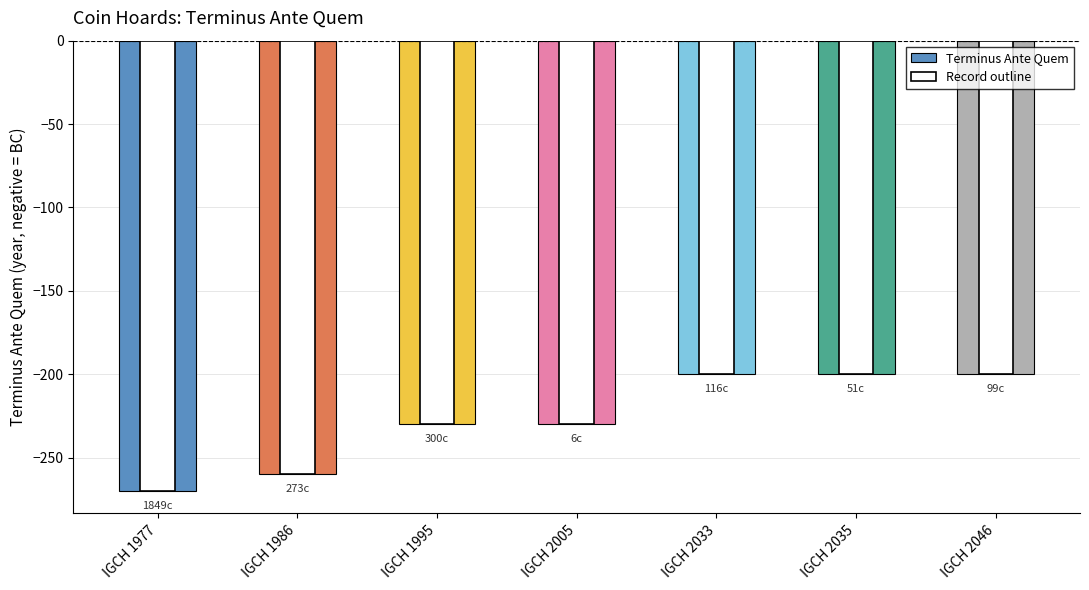

Reading left to right, transcribe all the data shown in this chart.

IGCH 1977=-270	IGCH 1986=-260	IGCH 1995=-230	IGCH 2005=-230	IGCH 2033=-200	IGCH 2035=-200	IGCH 2046=-200